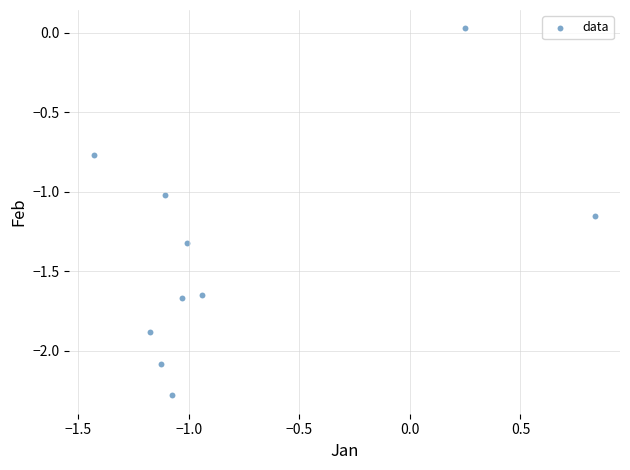

What is the range of Y values (max minus min)?

2.3